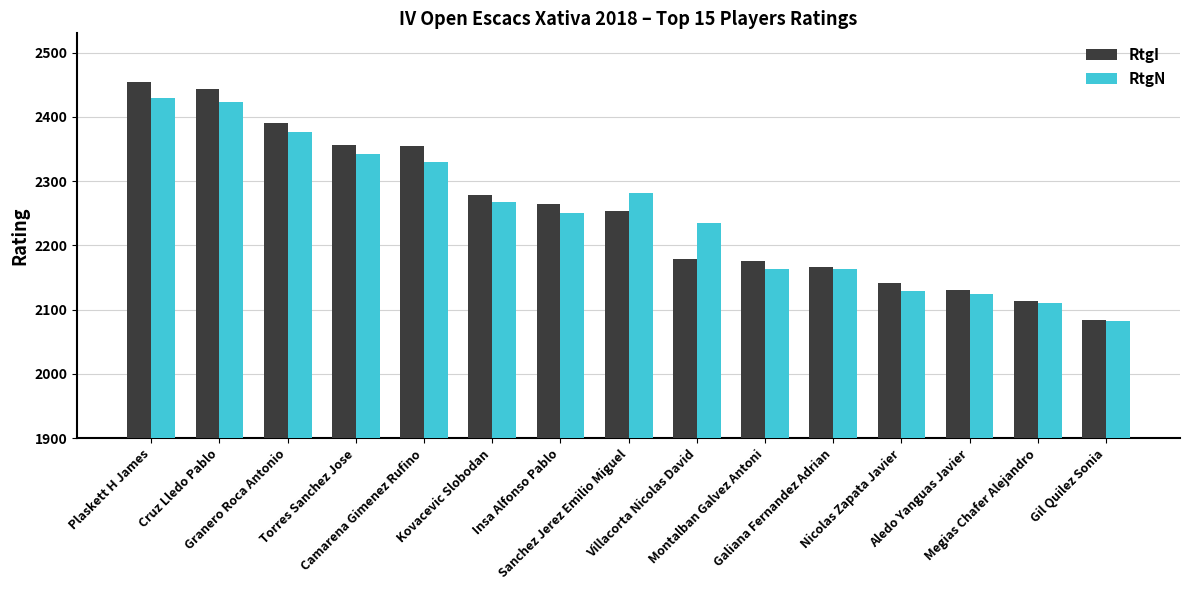

Count the number of data series in this chart.

2